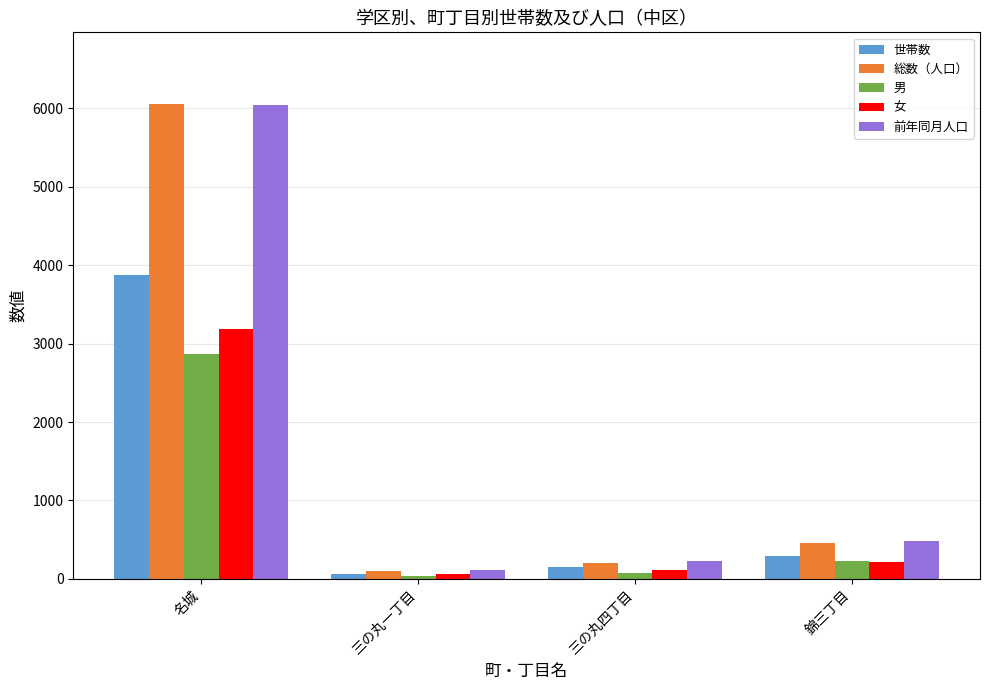

What is the value of the 前年同月人口 bar at the 4th from the left?

479